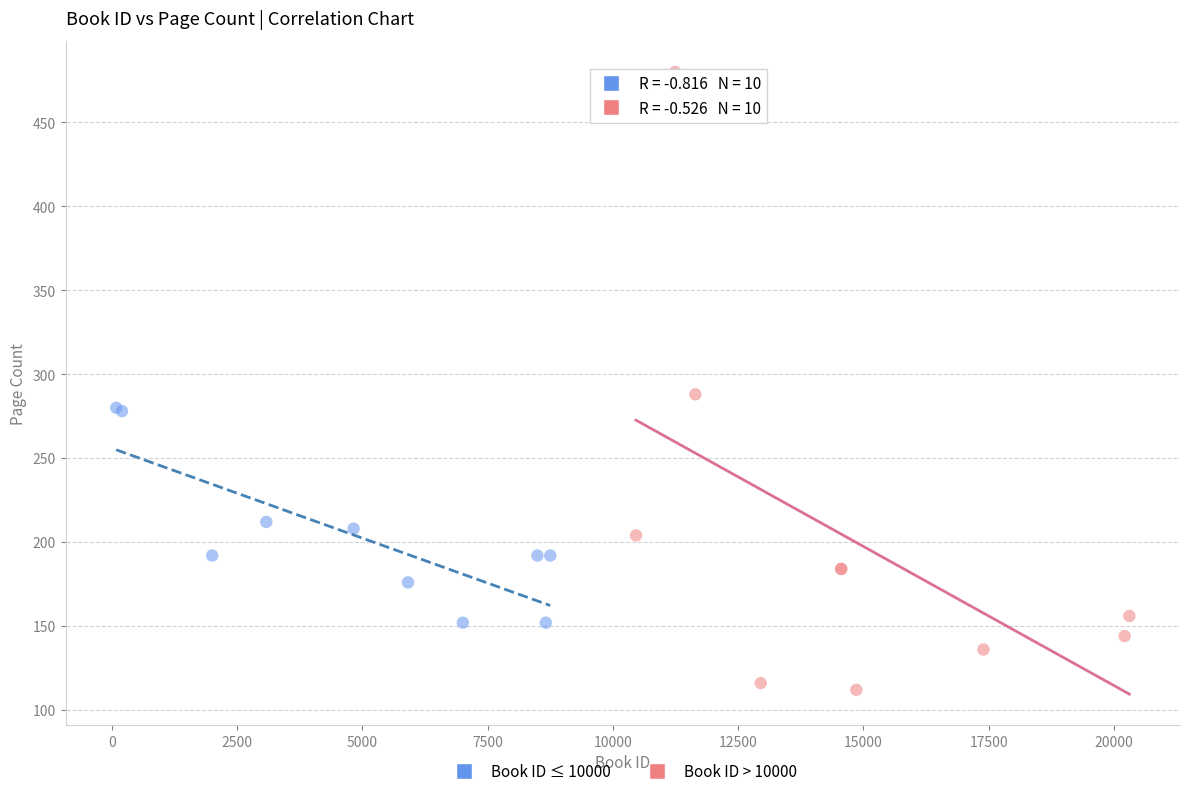

Which series reaches the minimum Y coordinate?

Book ID > 10000